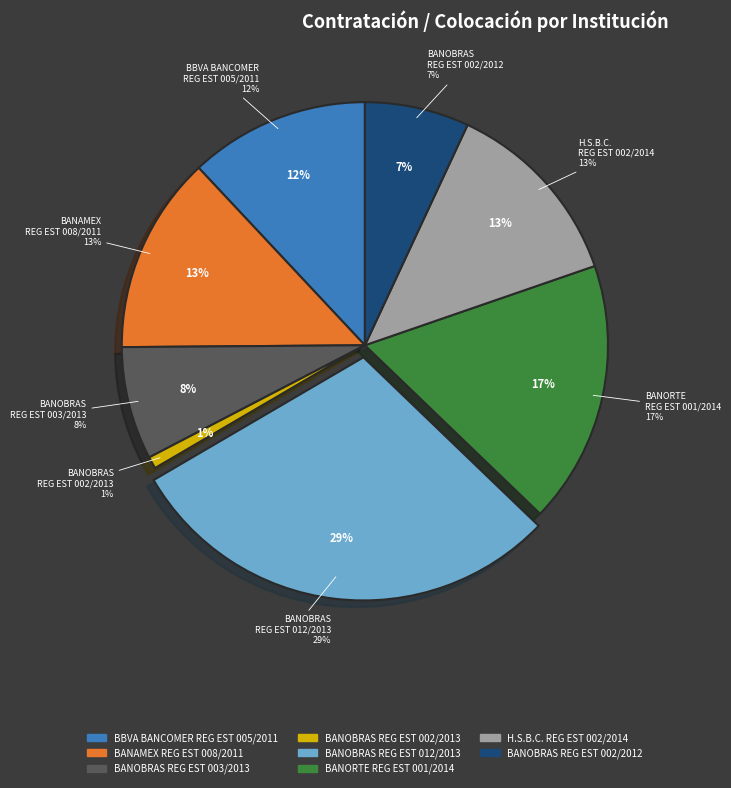

To the nearest percent, what percentage of the pie is BBVA BANCOMER S.A. REG EST 005/2011?

12%